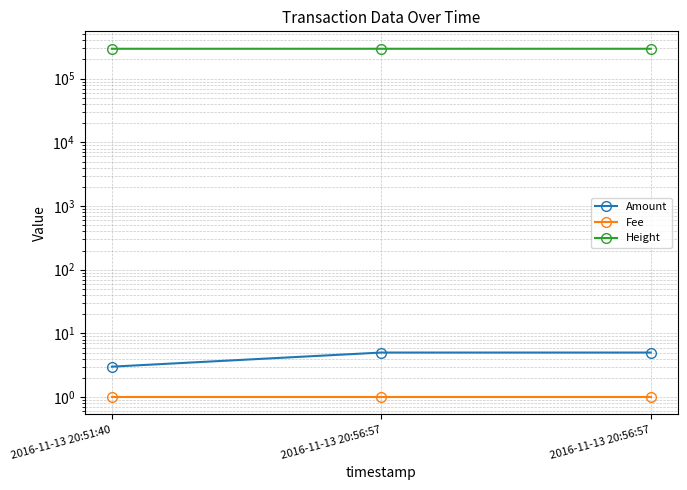

Read the Amount value at 2016-11-13 20:56:57.

5